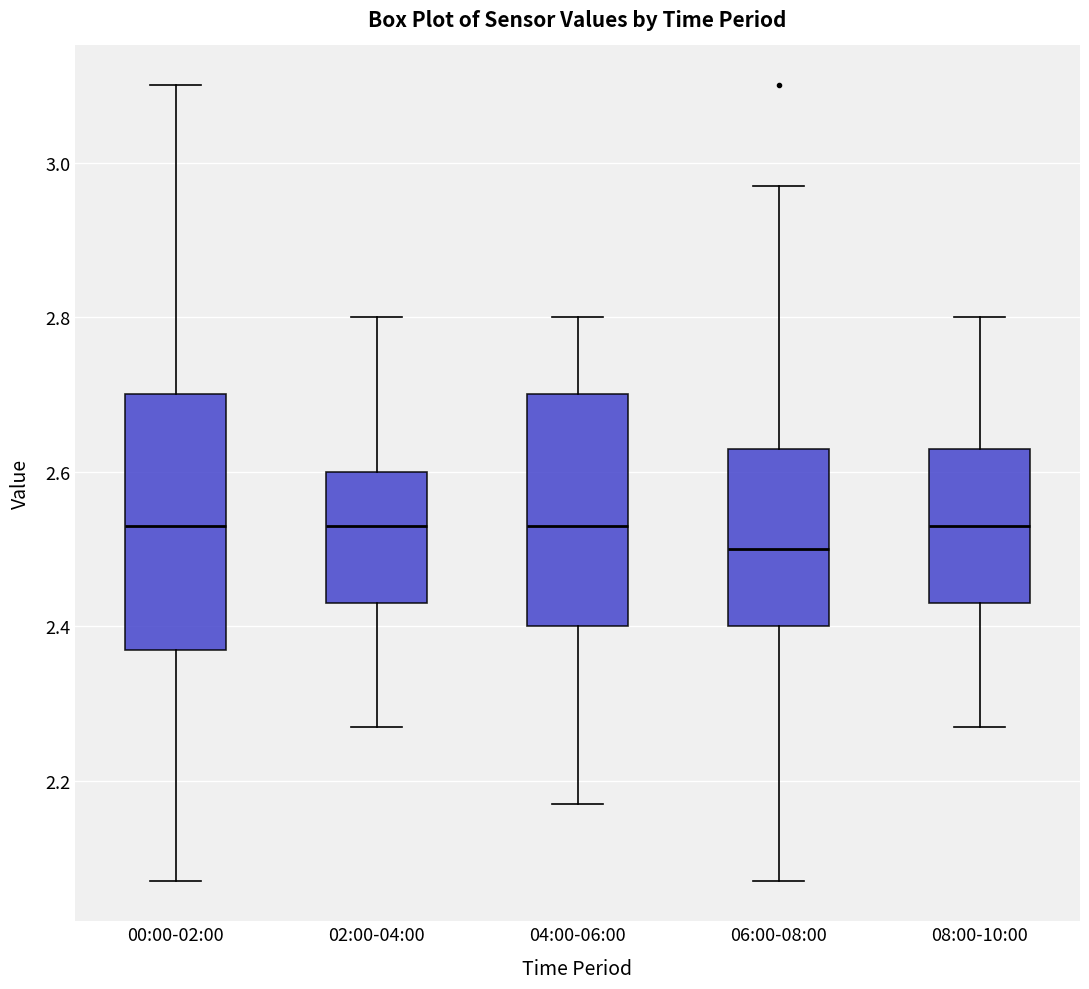

Where is the upper edge of the box for 00:00-02:00 on the y-axis? The values are not printed on the chart, so give them approximately, as read against the axis.

2.70